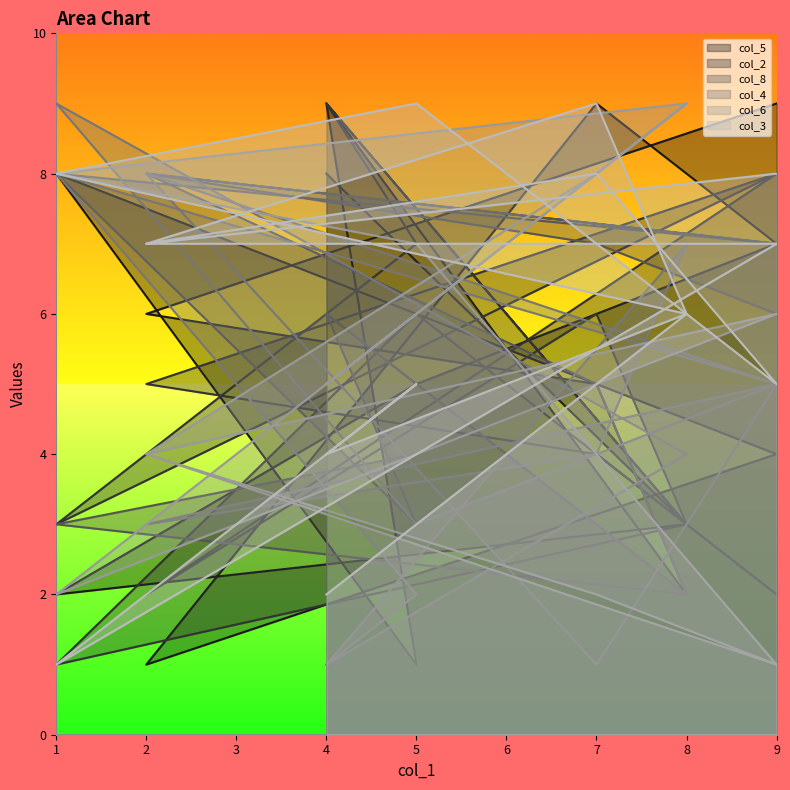

Which has a higher value, 1 or 9?

9